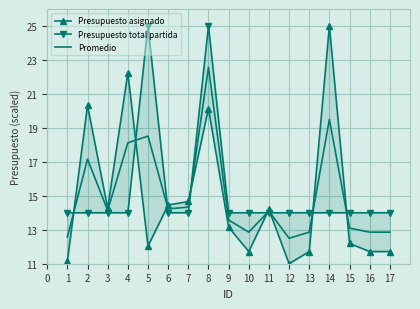

What is the minimum value for Promedio?

12.5